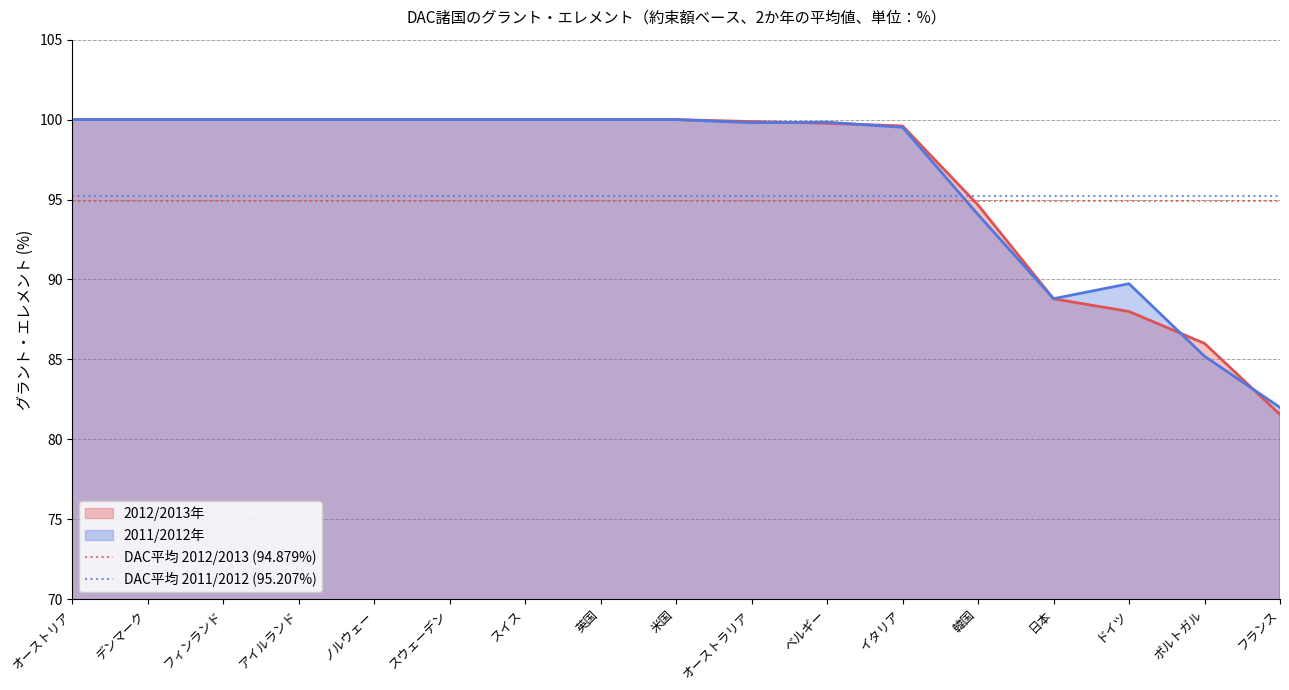

True or false: 2012/2013年 has a value of 81.6 at フランス.

True